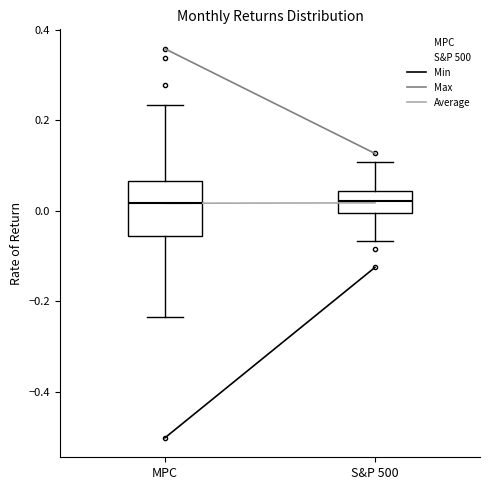

Which box is the tallest, from its lower edge to its upper edge?

MPC